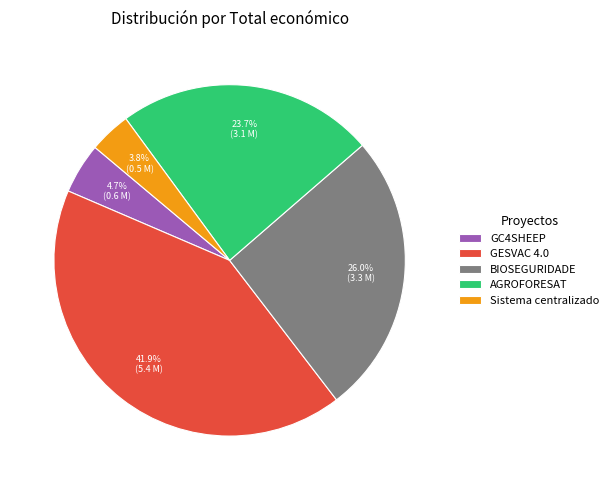

What is the smallest slice in the pie chart?

Sistema centralizado